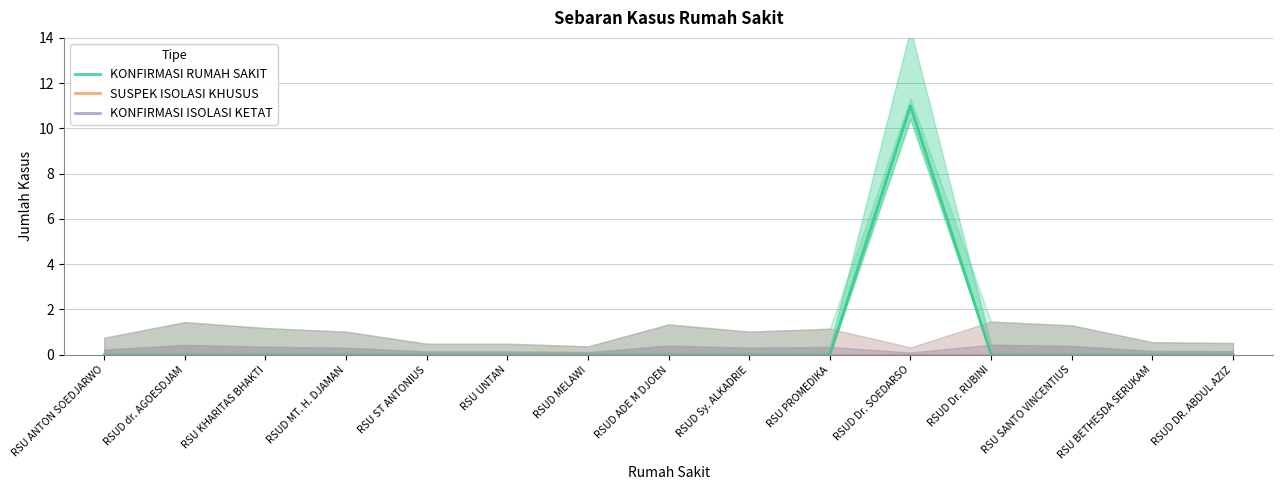

True or false: SUSPEK ISOLASI KHUSUS has more than 0 interior local peaks.

False